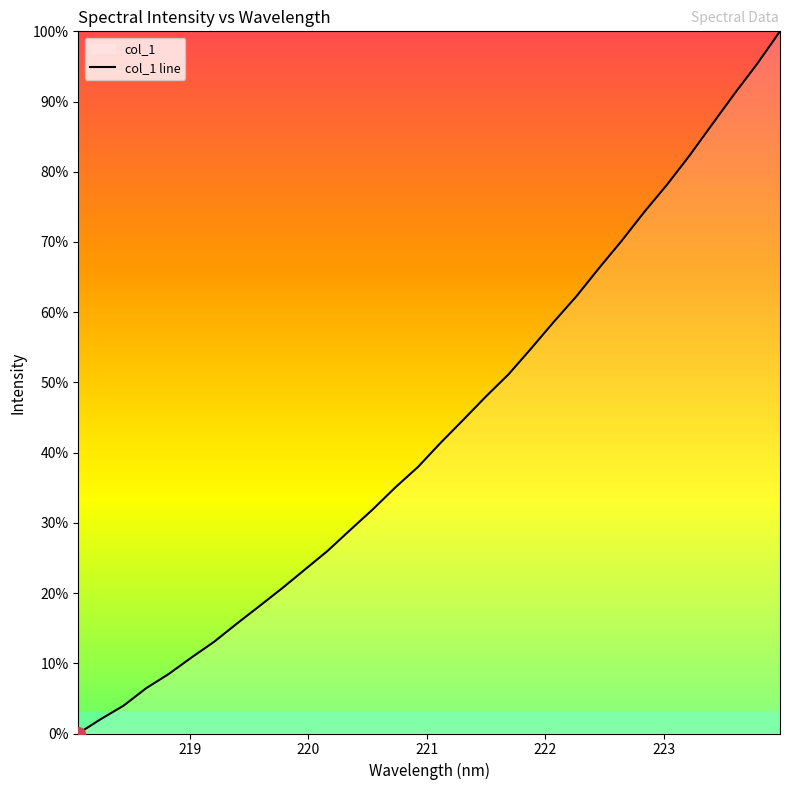

How many lines are shown in the chart?

1